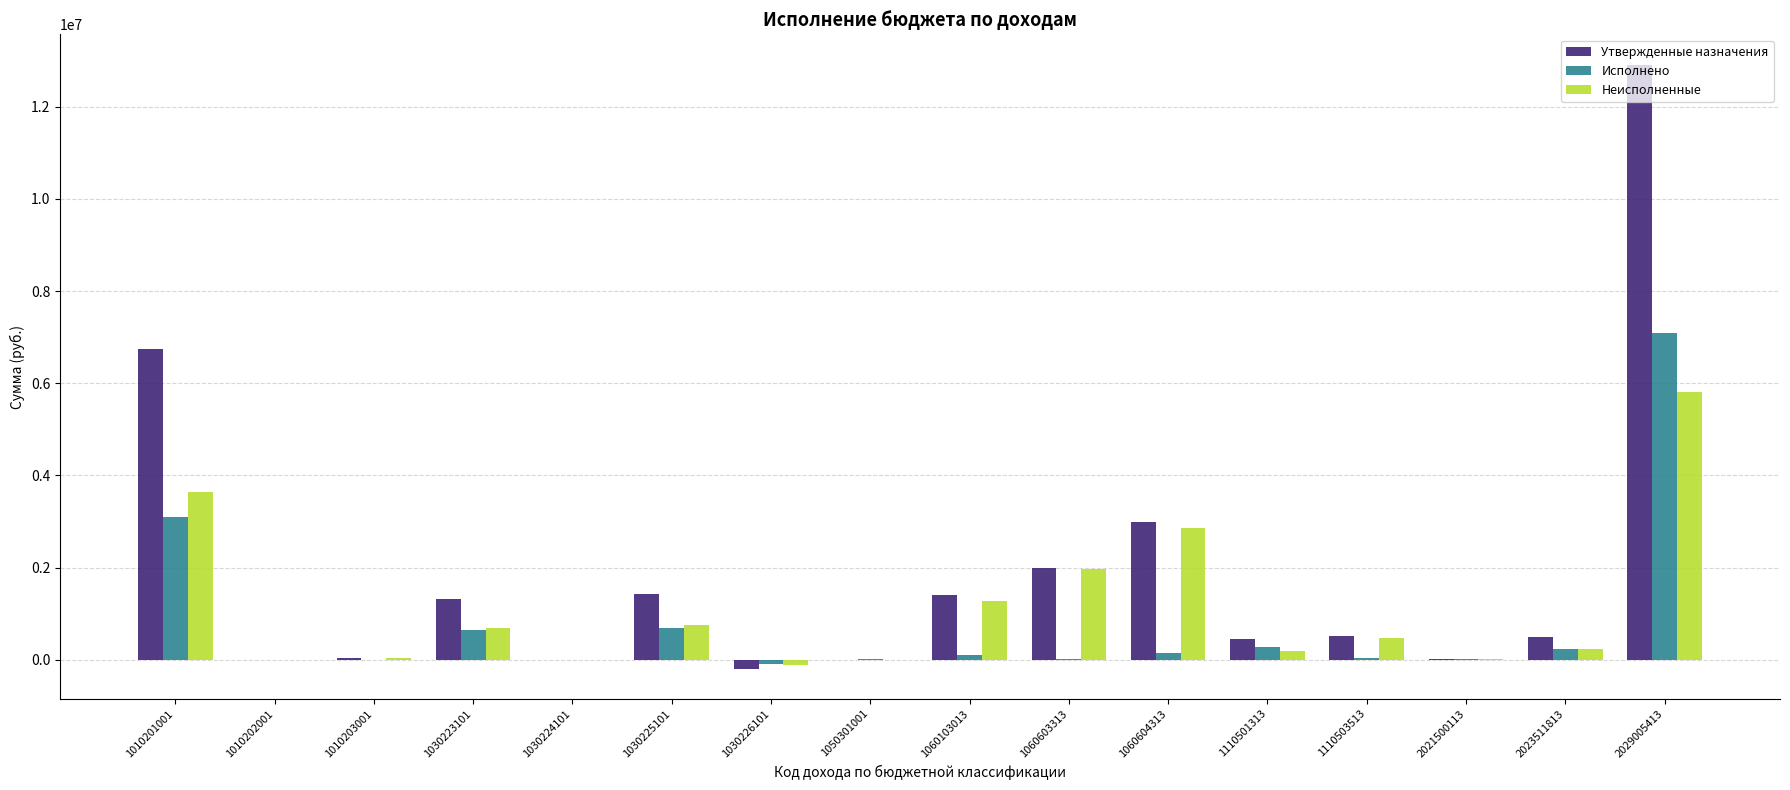

Which category has the highest value across all series?

2029005413